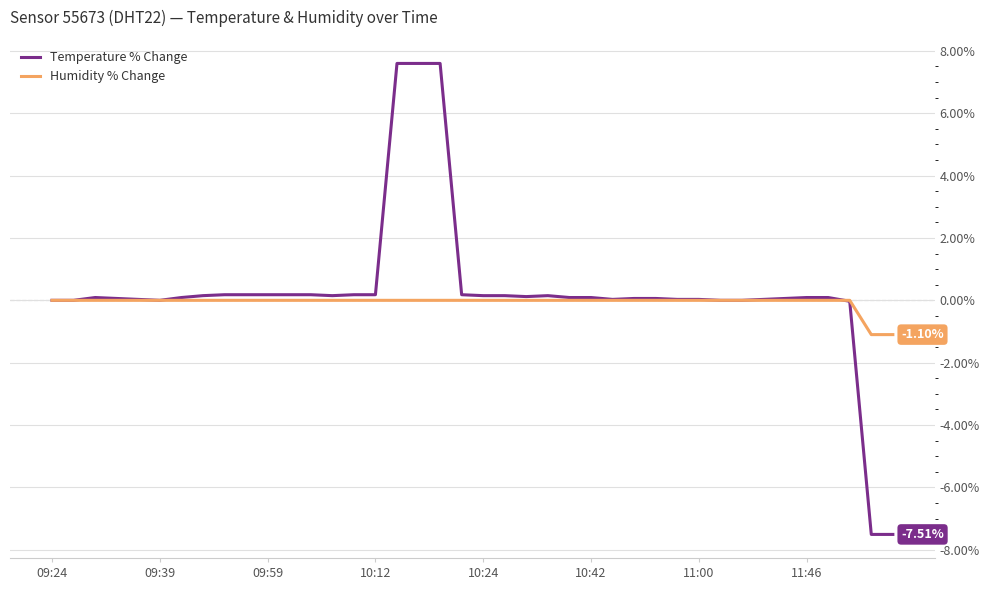

Which series has the largest range (max minus min)?

Temperature % Change